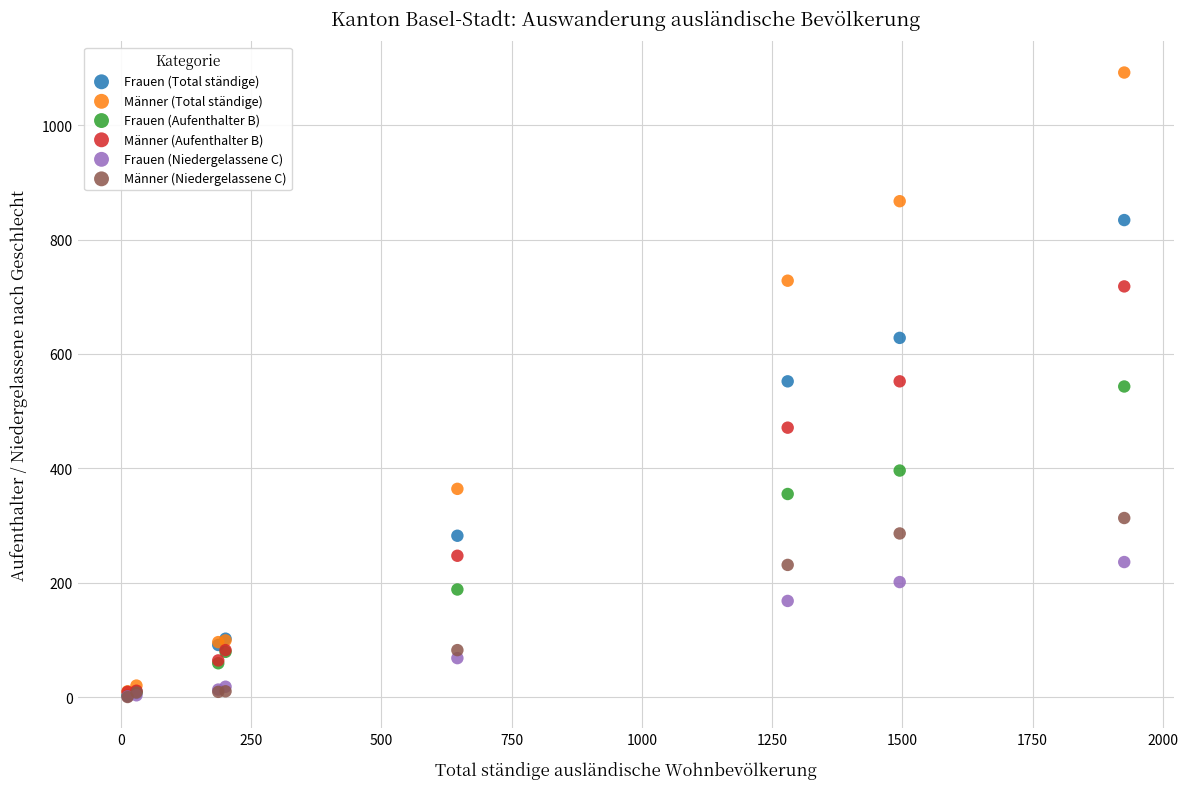

Which series contains the highest Y value?

Männer (Total ständige)